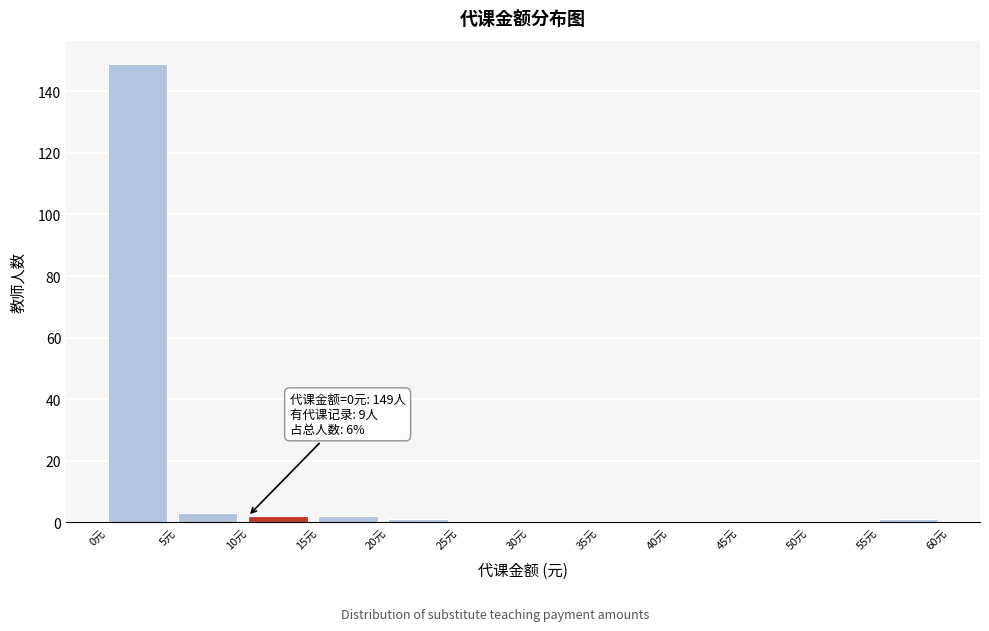

Which range on the x-axis has the tallest bar?

0 to 5